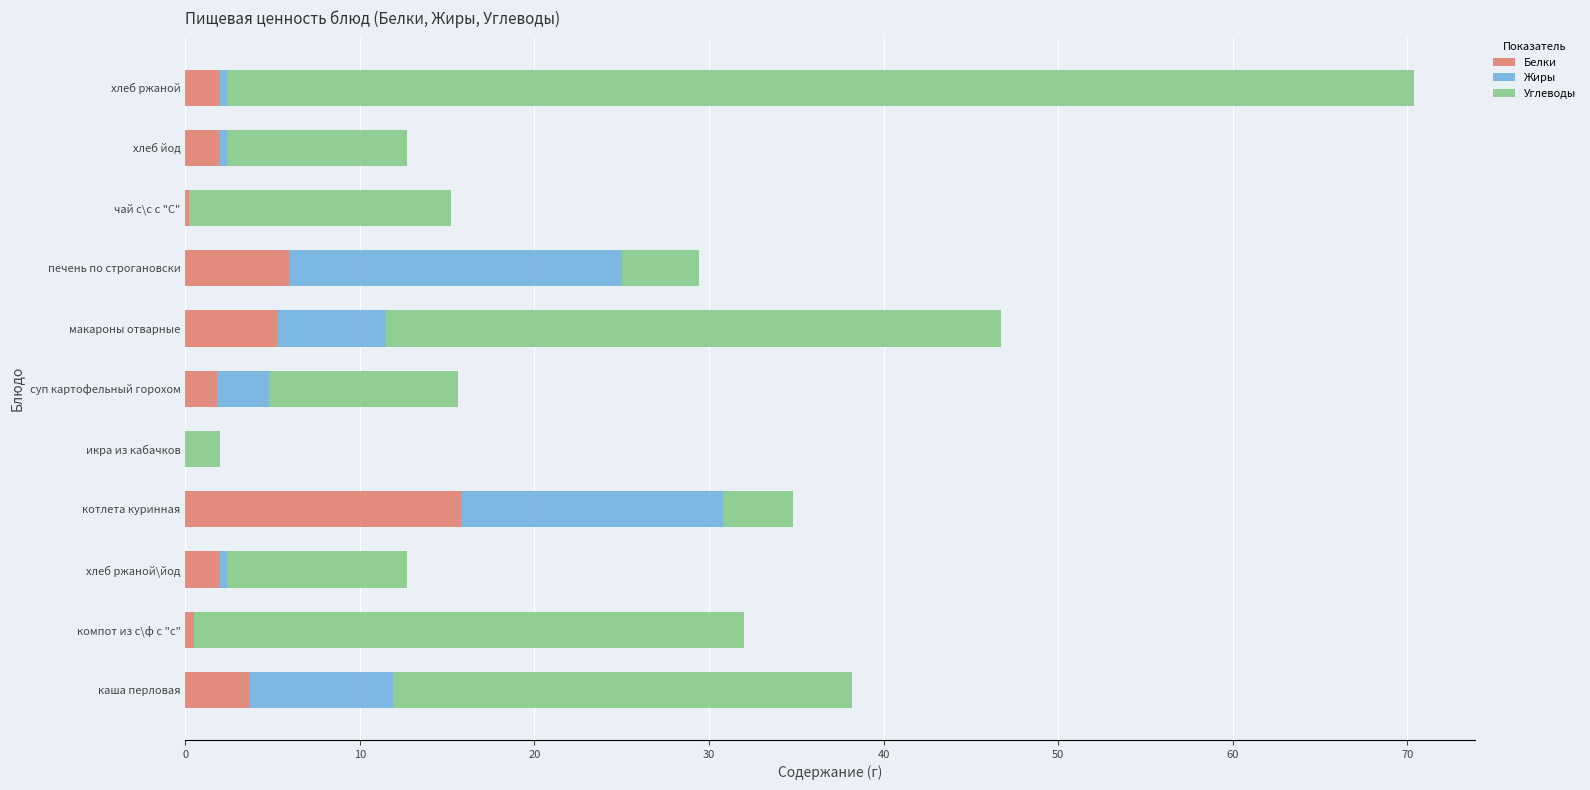

What is the total value across all series at печень по строгановски?

29.4